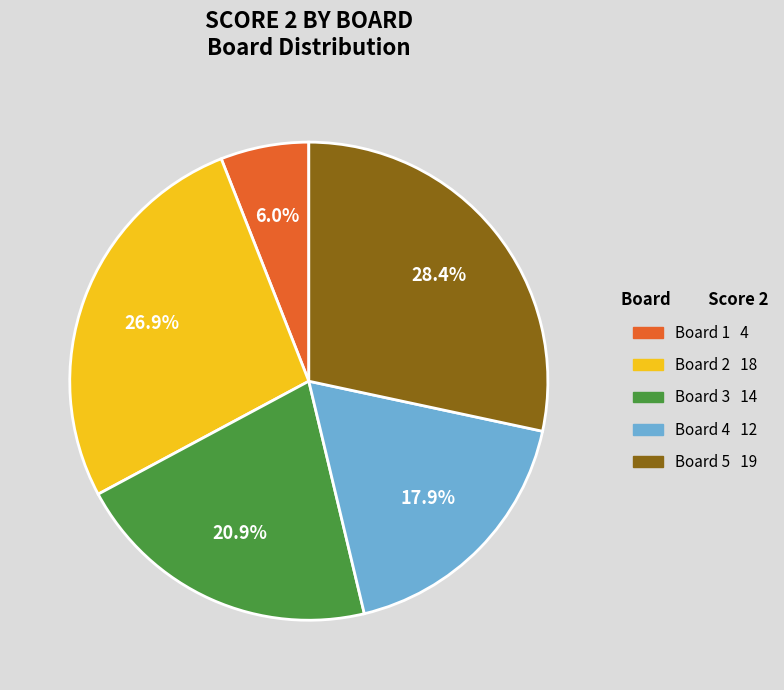

Does any single category account for the majority?

No